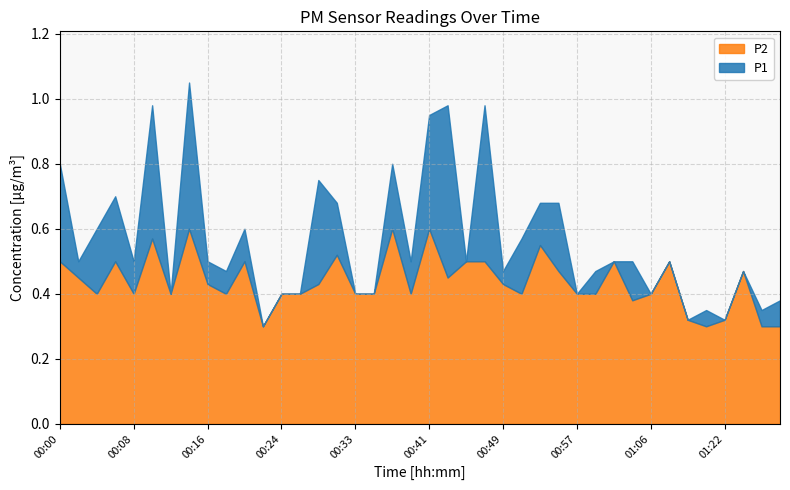

Reading left to right, transcribe all the data shown in this chart.

P1: 00:00=0.8	00:02=0.5	00:04=0.6	00:06=0.7	00:08=0.5	00:10=1.0	00:12=0.4	00:14=1.1	00:16=0.5	00:18=0.5	00:20=0.6	00:22=0.3	00:24=0.4	00:27=0.4	00:29=0.8	00:31=0.7	00:33=0.4	00:35=0.4	00:37=0.8	00:39=0.5	00:41=0.9	00:43=1.0	00:45=0.5	00:47=1.0	00:49=0.5	00:51=0.6	00:53=0.7	00:55=0.7	00:57=0.4	00:59=0.5	01:01=0.5	01:03=0.5	01:06=0.4	01:08=0.5	01:17=0.3	01:20=0.3	01:22=0.3	01:24=0.5	01:26=0.3	01:28=0.4
P2: 00:00=0.5	00:02=0.5	00:04=0.4	00:06=0.5	00:08=0.4	00:10=0.6	00:12=0.4	00:14=0.6	00:16=0.4	00:18=0.4	00:20=0.5	00:22=0.3	00:24=0.4	00:27=0.4	00:29=0.4	00:31=0.5	00:33=0.4	00:35=0.4	00:37=0.6	00:39=0.4	00:41=0.6	00:43=0.5	00:45=0.5	00:47=0.5	00:49=0.4	00:51=0.4	00:53=0.6	00:55=0.5	00:57=0.4	00:59=0.4	01:01=0.5	01:03=0.4	01:06=0.4	01:08=0.5	01:17=0.3	01:20=0.3	01:22=0.3	01:24=0.5	01:26=0.3	01:28=0.3